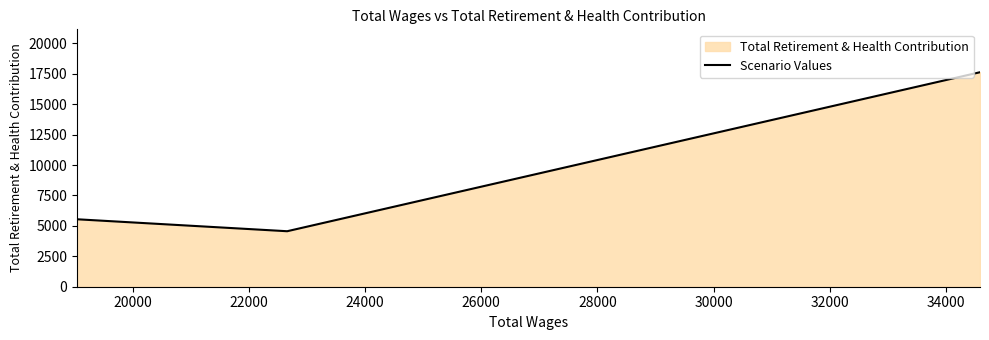

What is the average value?

9247